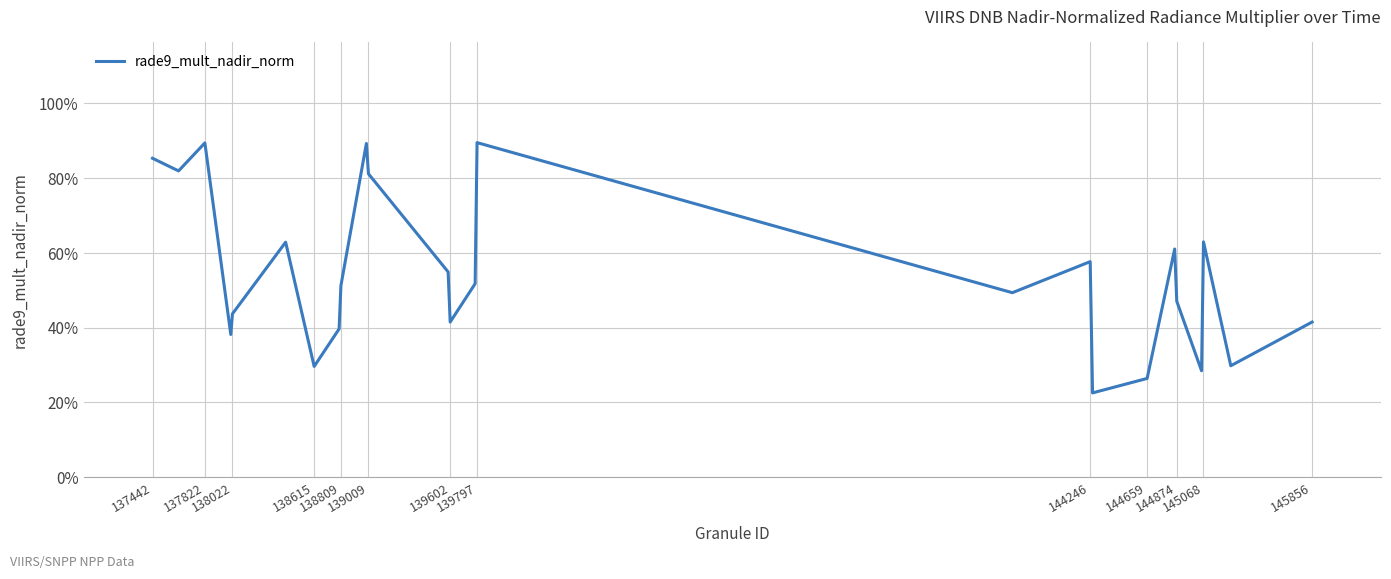

Reading left to right, list all the values displayed in this chart.

0.9	0.8	0.9	0.4	0.4	0.6	0.3	0.4	0.5	0.9	0.8	0.5	0.4	0.5	0.9	0.5	0.6	0.2	0.3	0.6	0.5	0.3	0.6	0.3	0.4